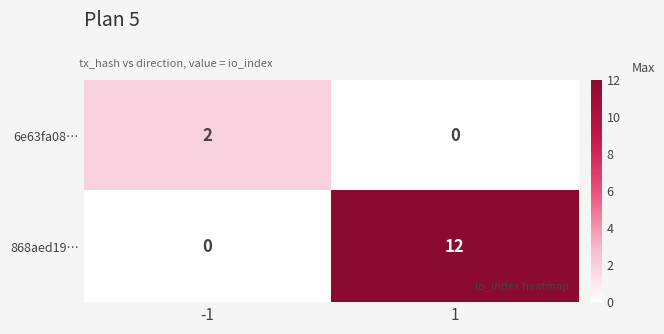

Which series has the largest range (max minus min)?

868aed19…